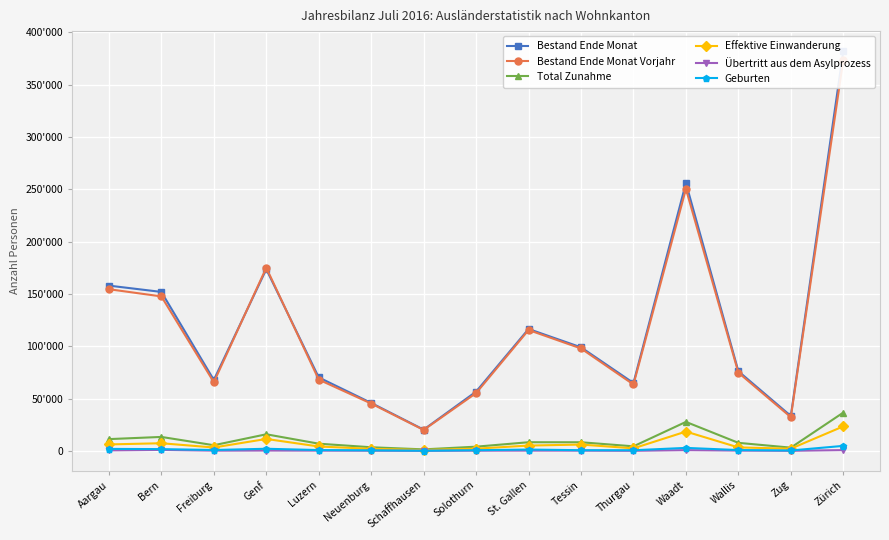

Reading right to left, what are all the values shown in this chart?

Bestand Ende Monat: 381968	33421	76139	255922	64895	98993	116504	56670	20345	45870	70233	173597	67819	151899	157932
Bestand Ende Monat Vorjahr: 373624	32277	74785	250324	63483	97892	115526	55267	20057	45273	68136	175032	65678	147615	154503
Total Zunahme: 36649	3150	7737	27752	4411	8303	8316	4079	1504	3514	6929	15918	5461	13388	11303
Effektive Einwanderung: 23474	2166	3369	18505	2481	6098	5138	2187	878	2030	4246	11459	3296	7361	6228
Übertritt aus dem Asylprozess: 809	132	338	771	131	288	311	273	116	230	304	376	288	985	533
Geburten: 4840	430	844	2915	672	705	1331	674	228	562	849	2085	901	1753	1944